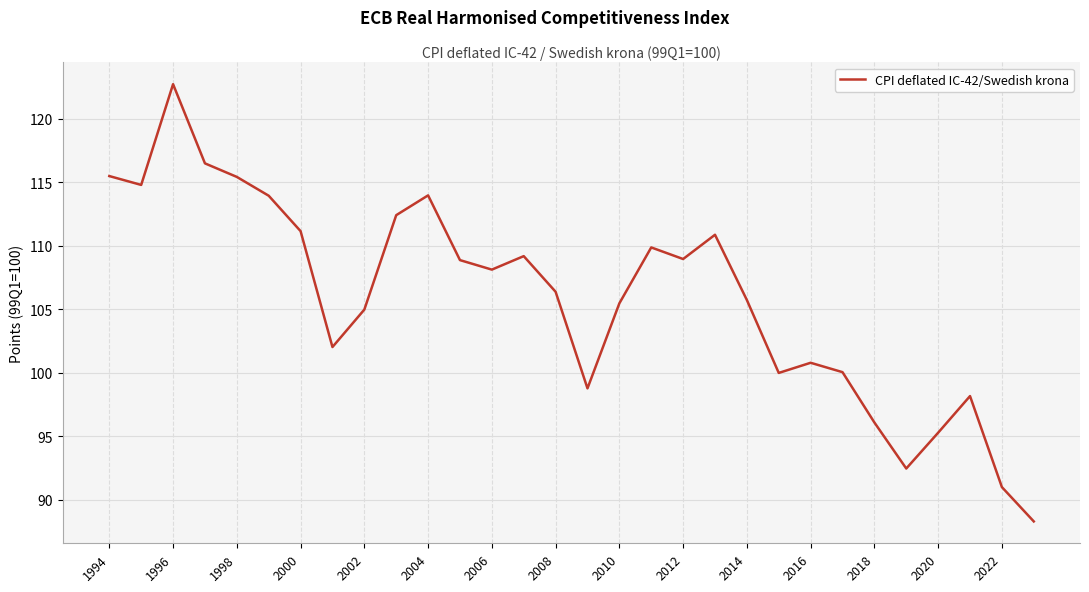

What is the minimum value shown in the chart?

88.3